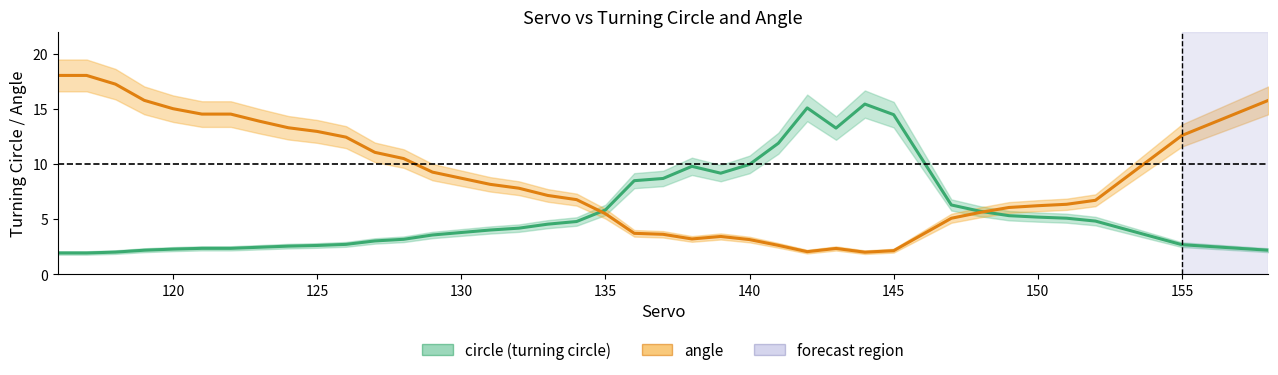

How many lines are shown in the chart?

2